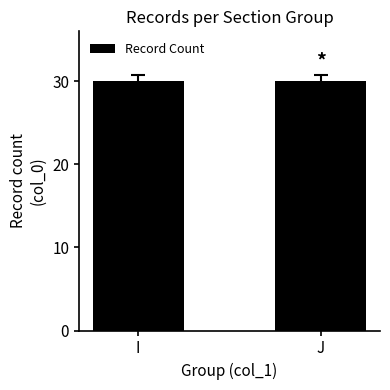

The chart shows a value of 30 at J. True or false?

True